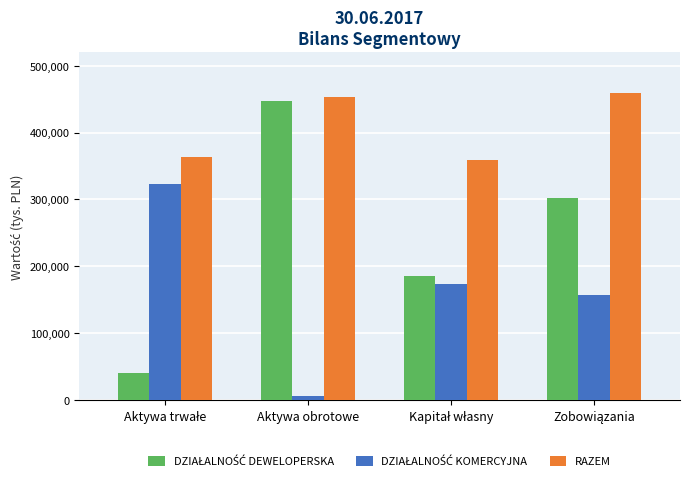

How many bars are there in each group?

3